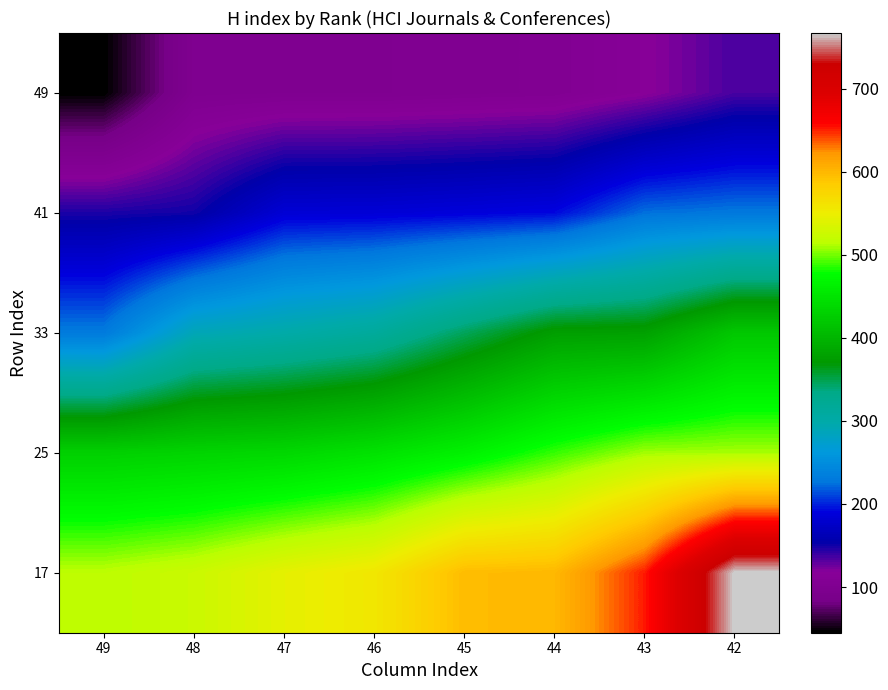

At 44, list the series in order from smallest to largest.

49, 41, 33, 25, 17